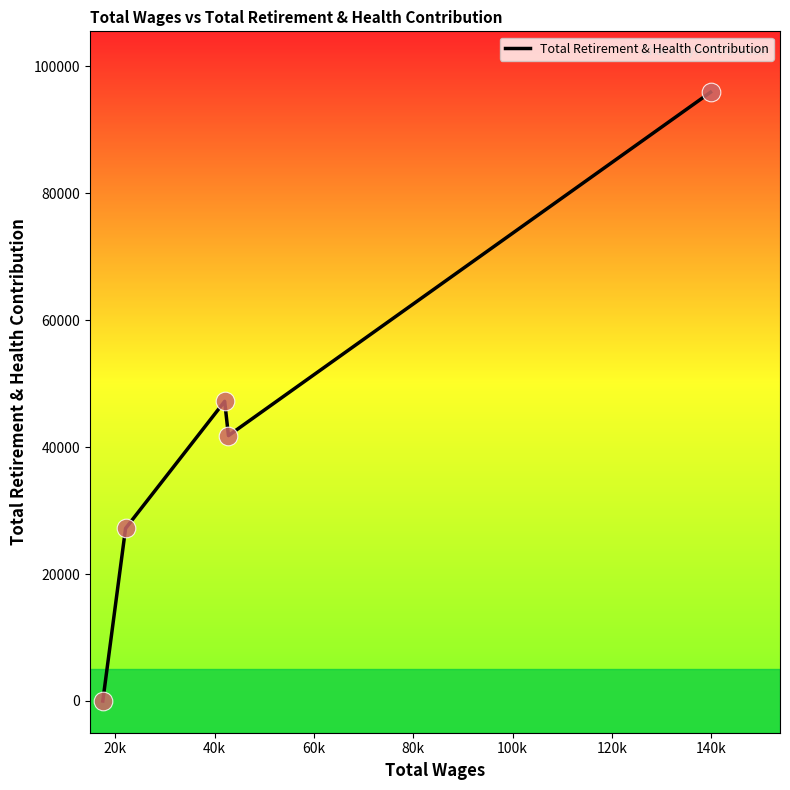

What is the maximum value shown in the chart?

95907